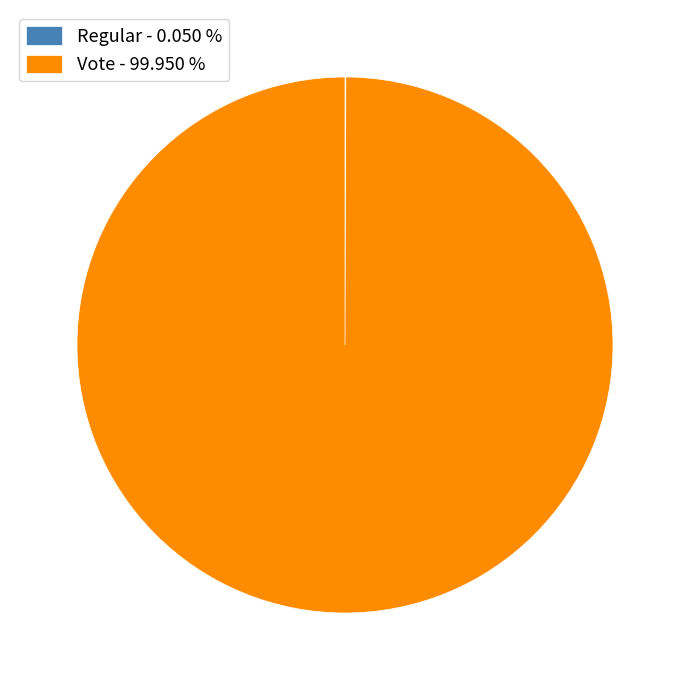

What is the largest slice in the pie chart?

Vote